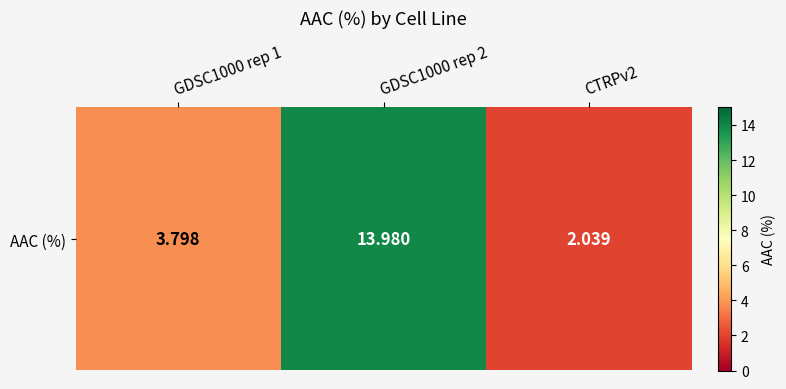

Reading left to right, what are all the values shown in this chart?

3.8	14.0	2.0